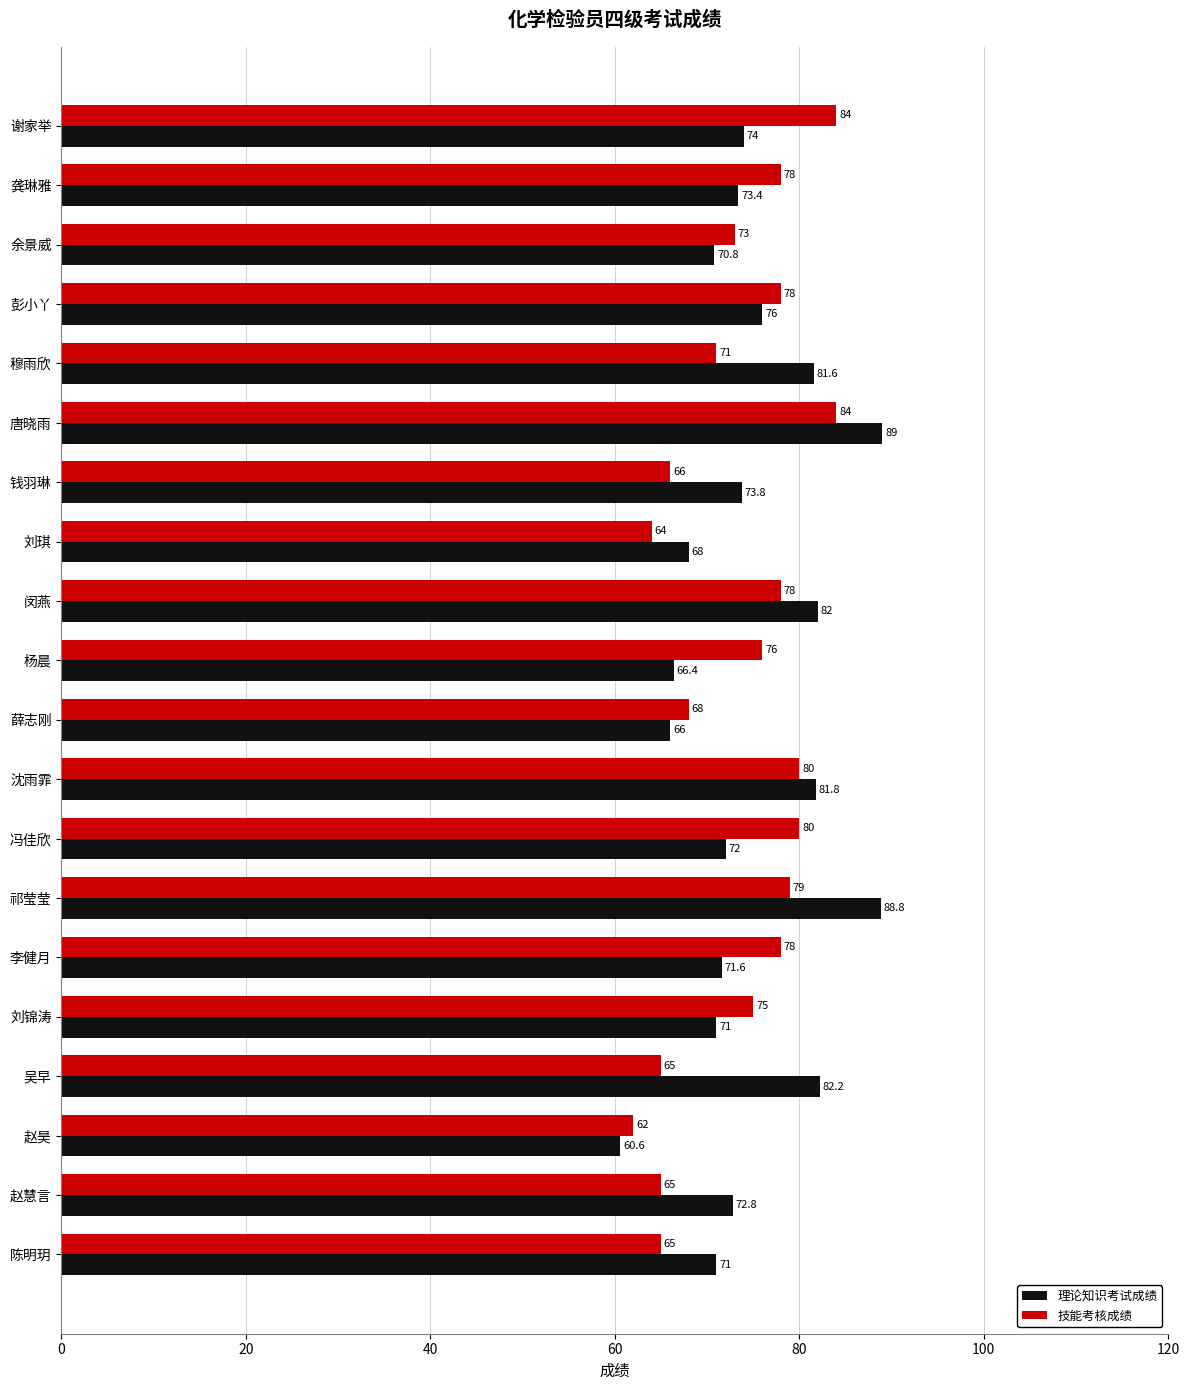

Which series has the widest spread of values?

理论知识考试成绩